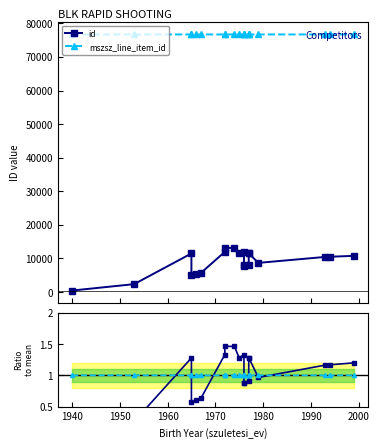

What are all the series names shown in the legend?

id, mszsz_line_item_id